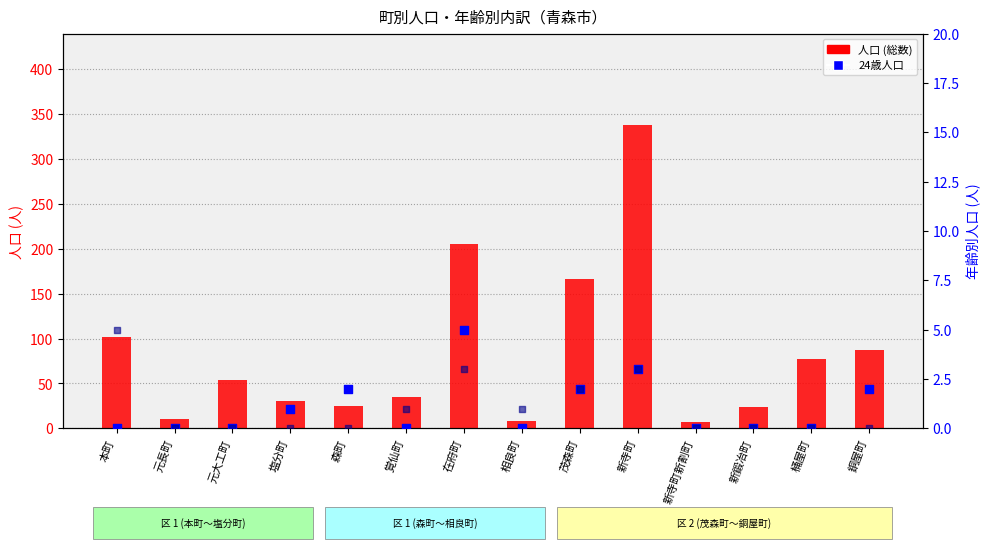

Is the value of 24歳人口 at 桶屋町 greater than the value of 25歳人口 at 茂森町?

No